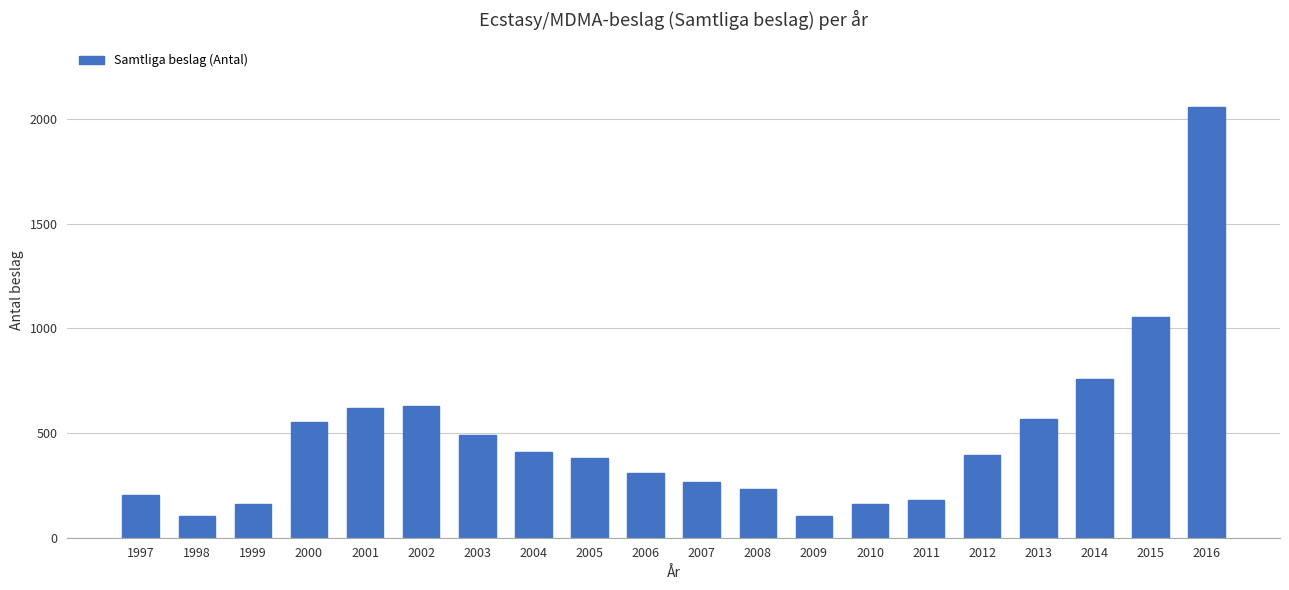

What is the minimum value shown in the chart?

104